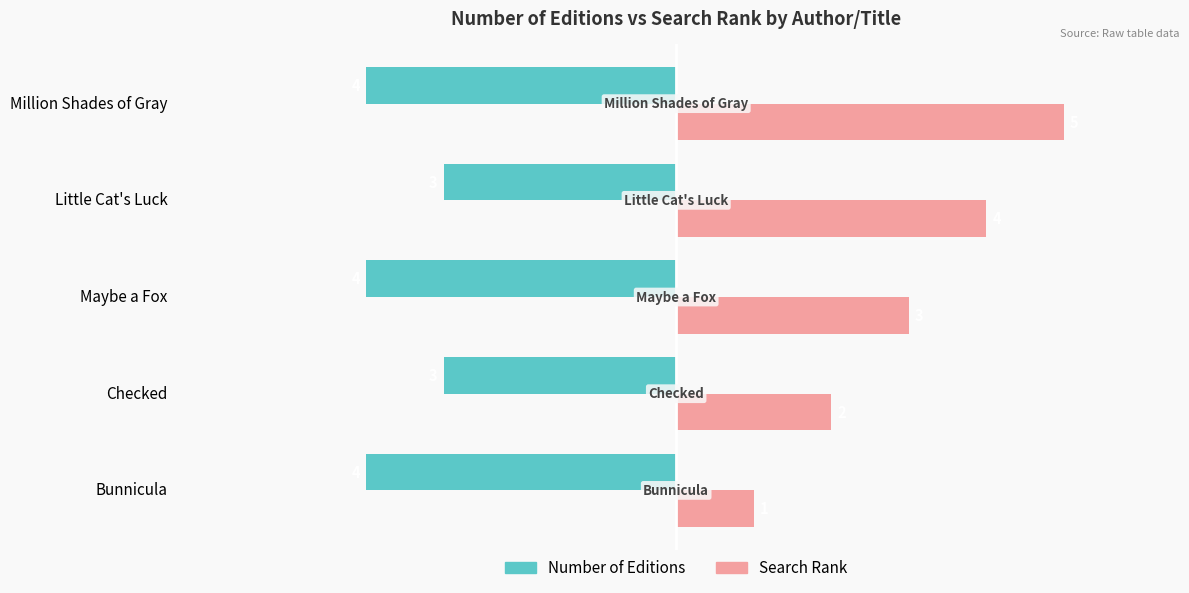

Is the value of Number of Editions at Checked greater than the value of Search Rank at Million Shades of Gray?

No